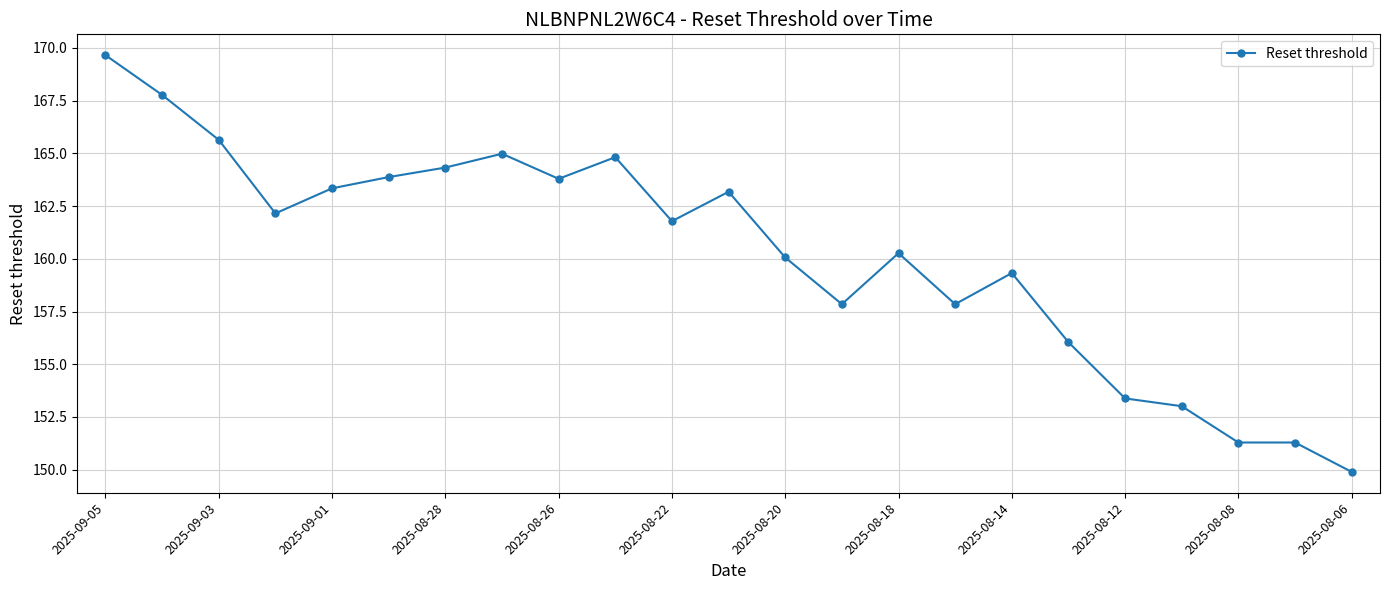

Is this an area chart (filled region under the line)?

No